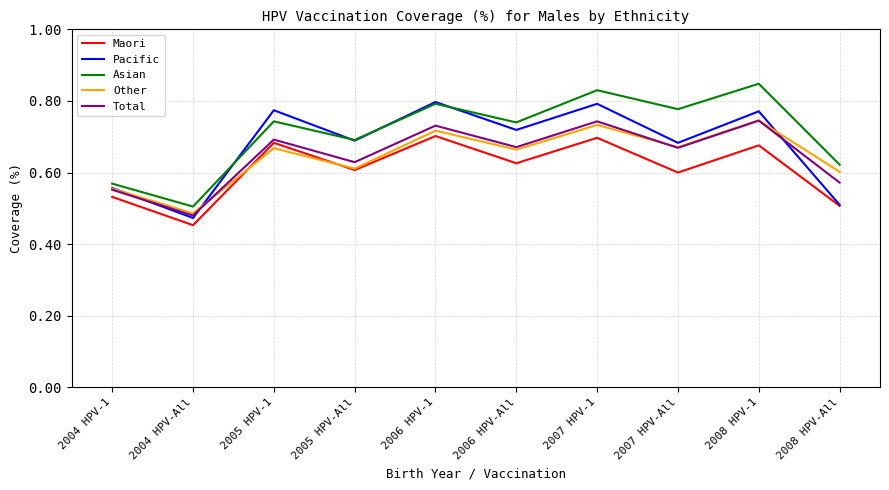

Which series has the largest range (max minus min)?

Asian